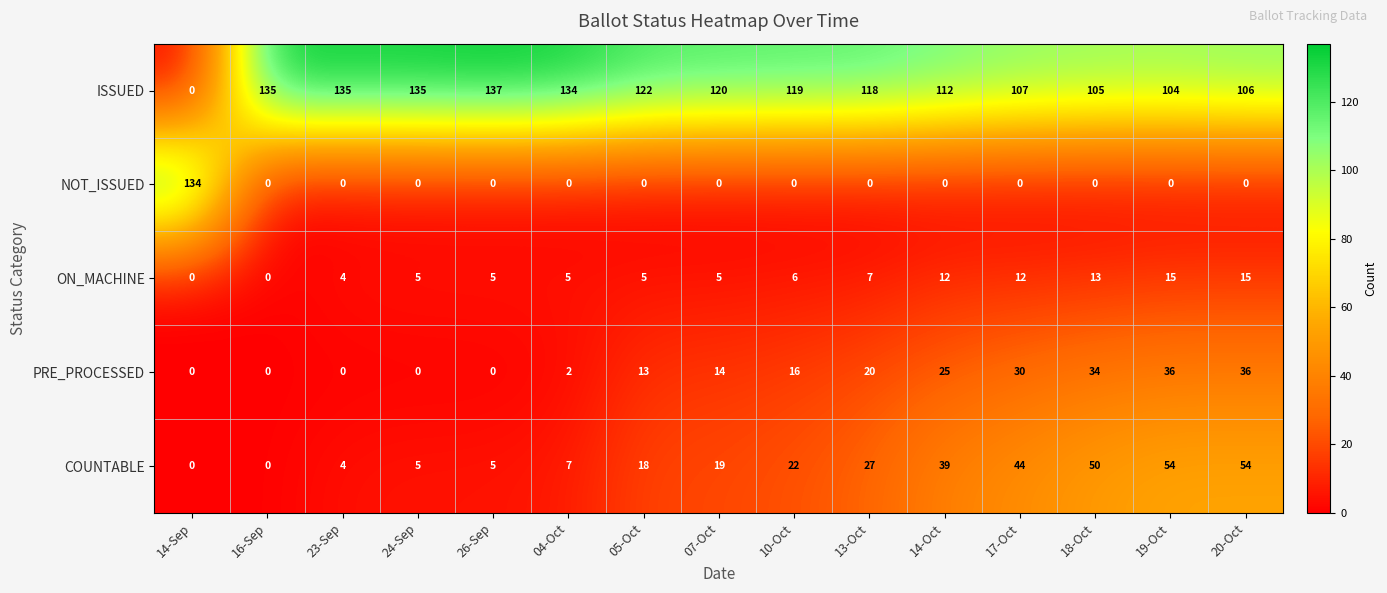

Which series changed the most between 04-Oct and 18-Oct?

COUNTABLE